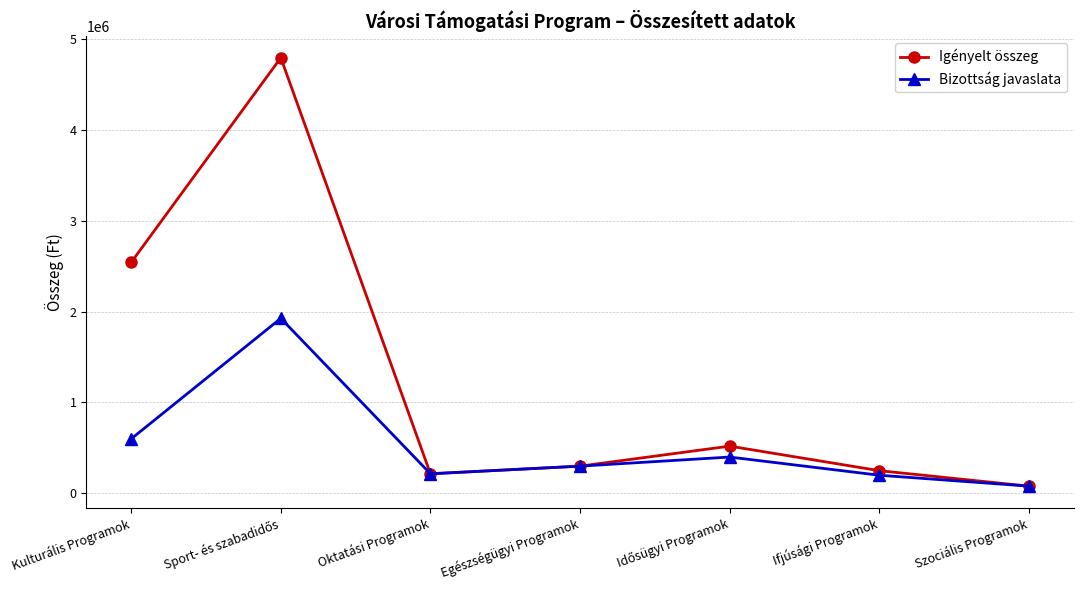

At how many categories does at least one series exceed 345650?

3